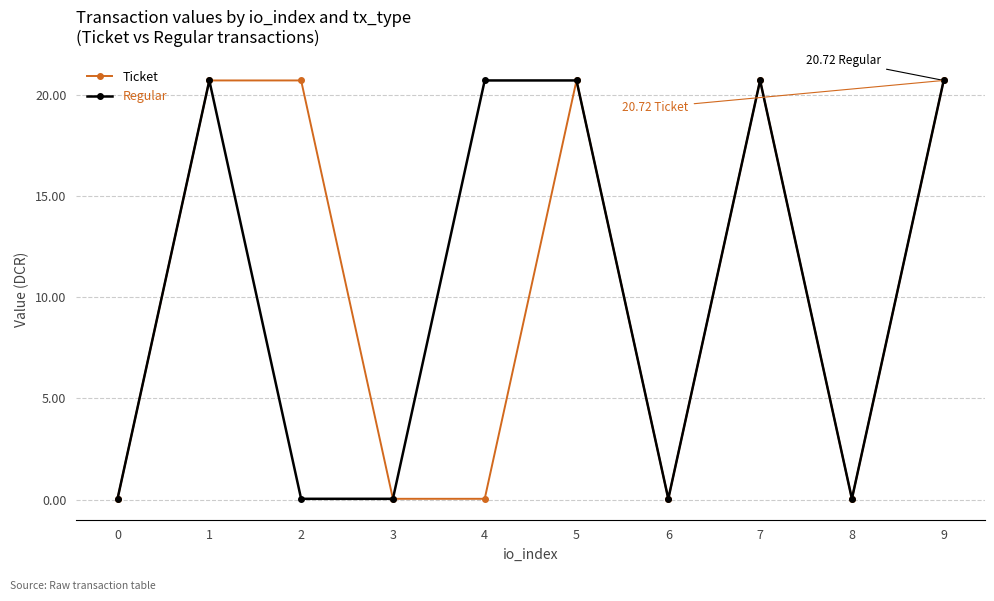

How many data points does each series have?

10